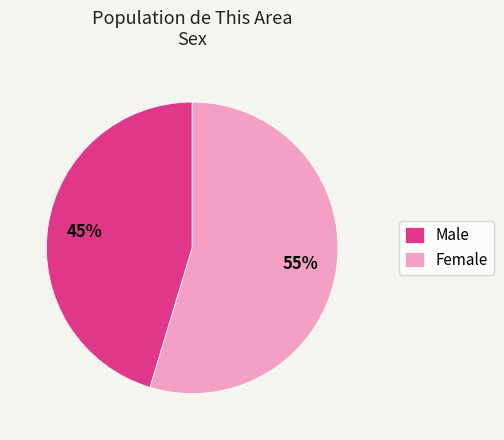

Is the sum of Female and Male greater than half?

Yes